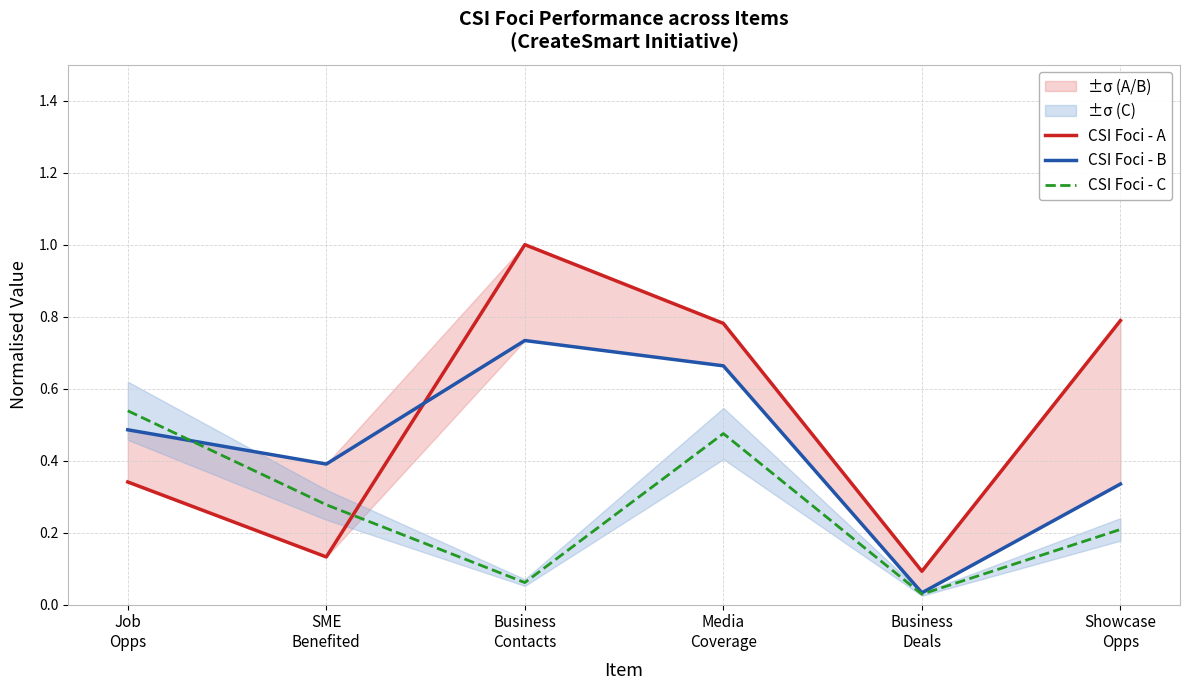

Between Job
Opps and Business
Contacts, which is larger?

Business
Contacts